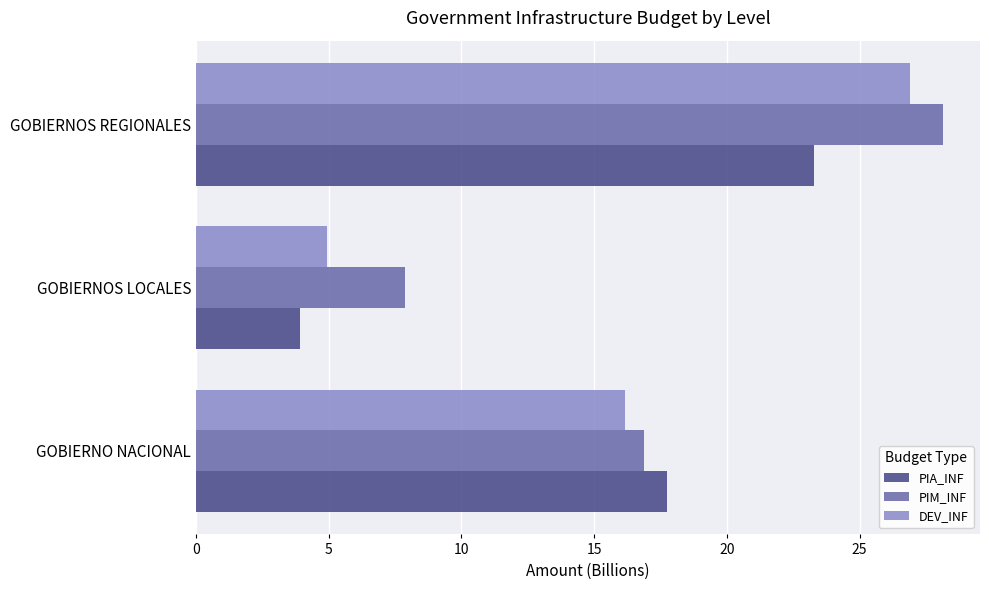

At which category is the sum across all series the highest?

GOBIERNOS REGIONALES